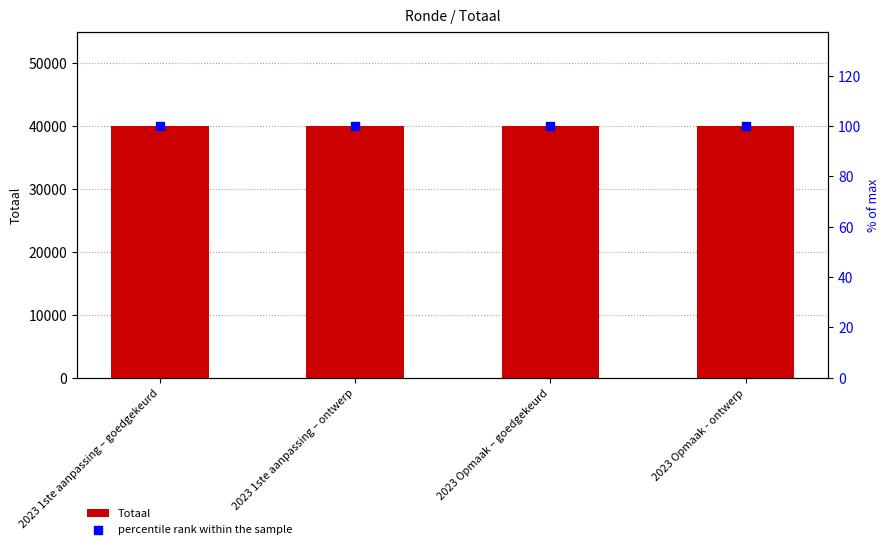

Which series has the largest Y range (max minus min)?

Totaal